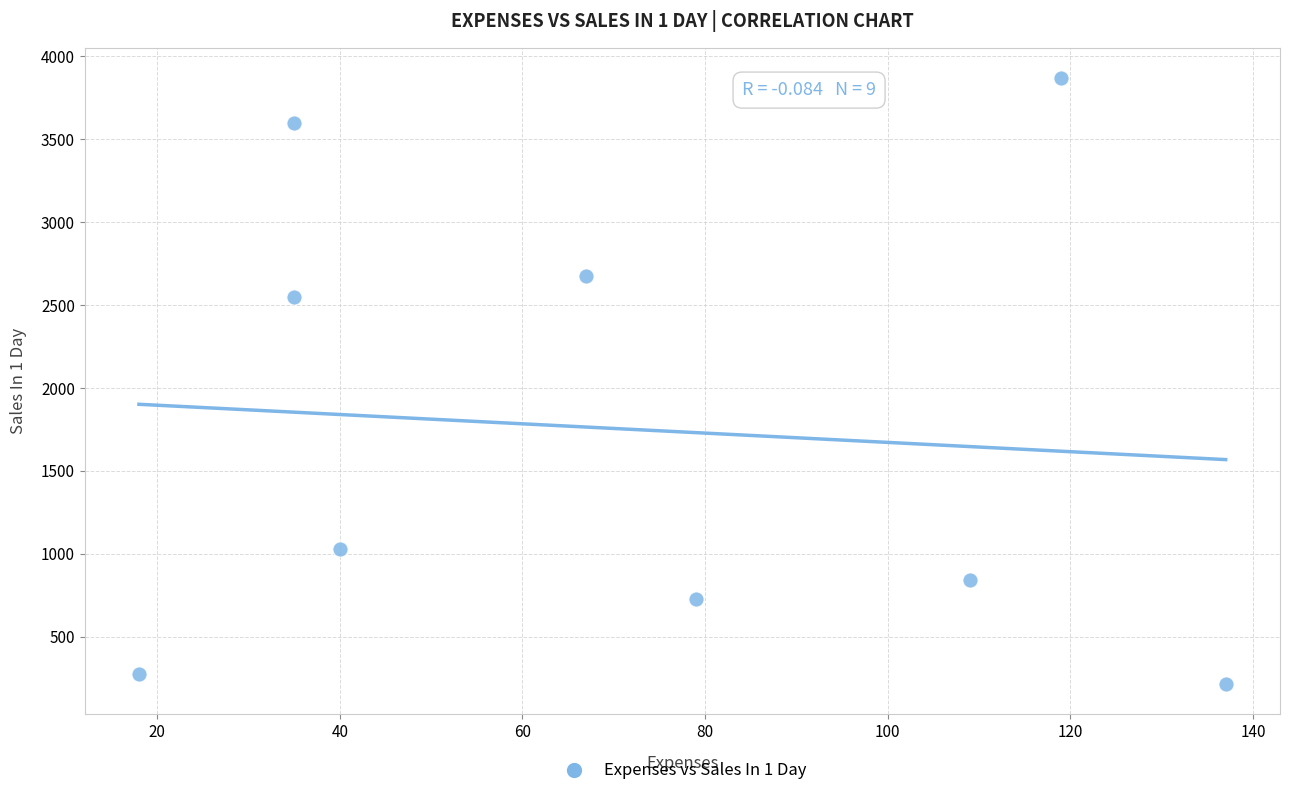

What Y value in the scatter plot is closest to 2041?

2547